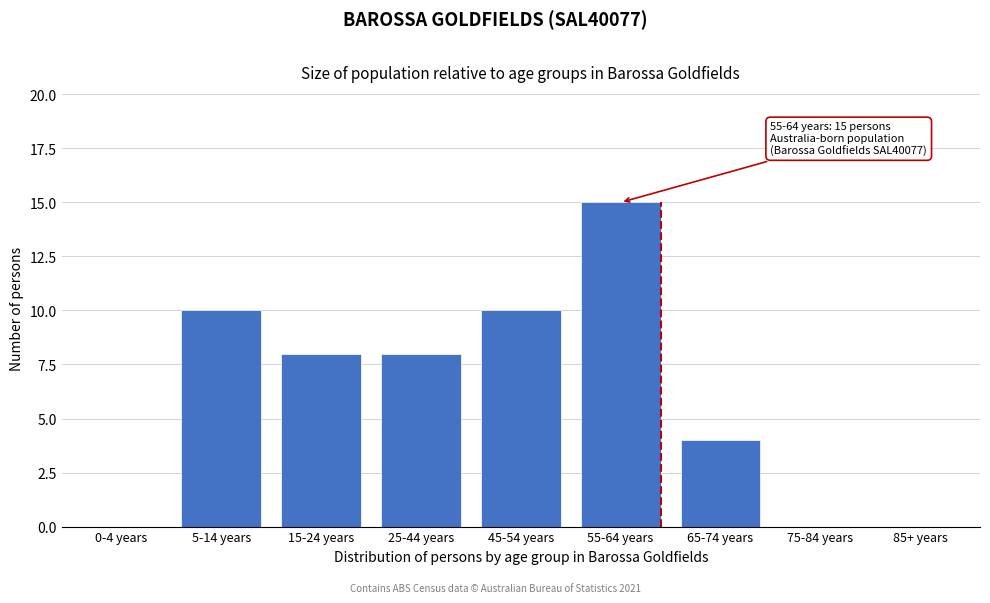

Reading left to right, transcribe all the data shown in this chart.

0-4 years=0	5-14 years=10	15-24 years=8	25-44 years=8	45-54 years=10	55-64 years=15	65-74 years=4	75-84 years=0	85+ years=0